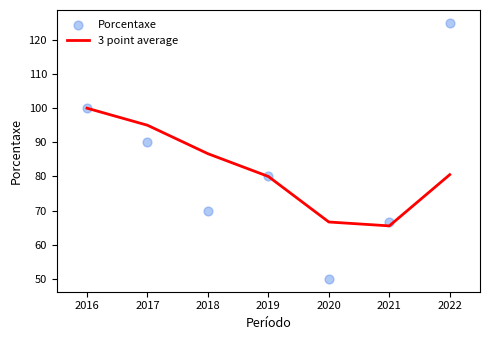

Is it true that 3 point average equals 22.3 at 2022?

False